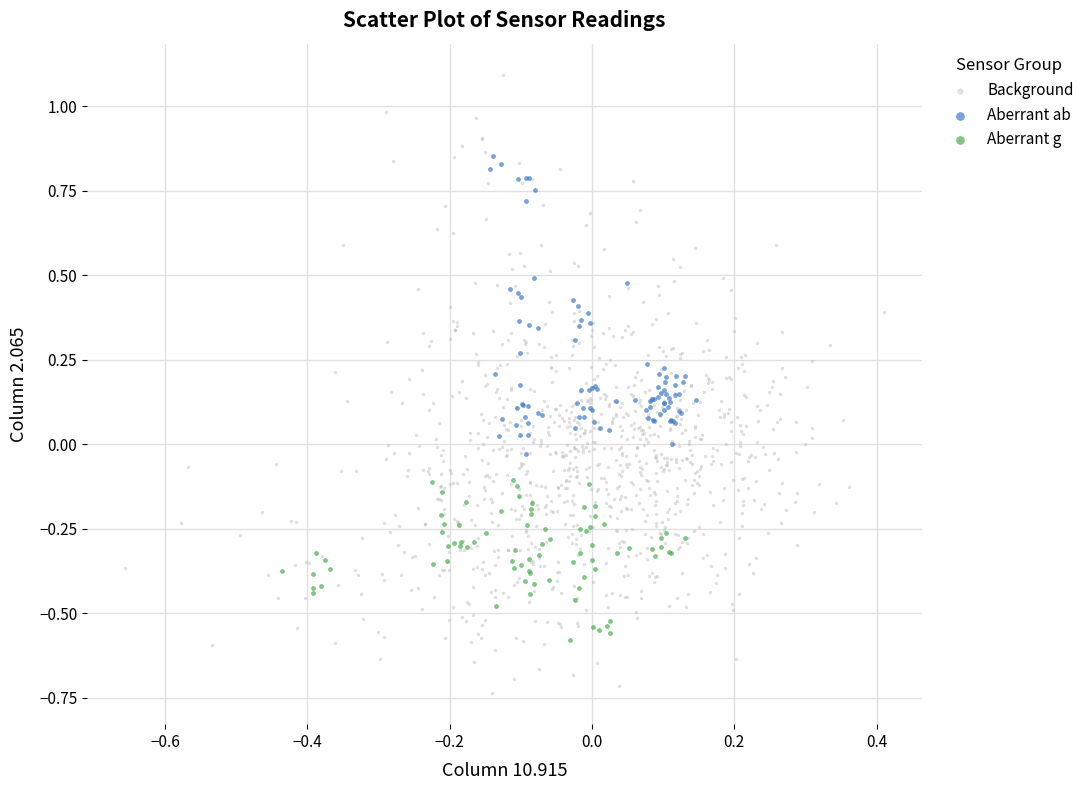

Which series has the largest Y range (max minus min)?

Background